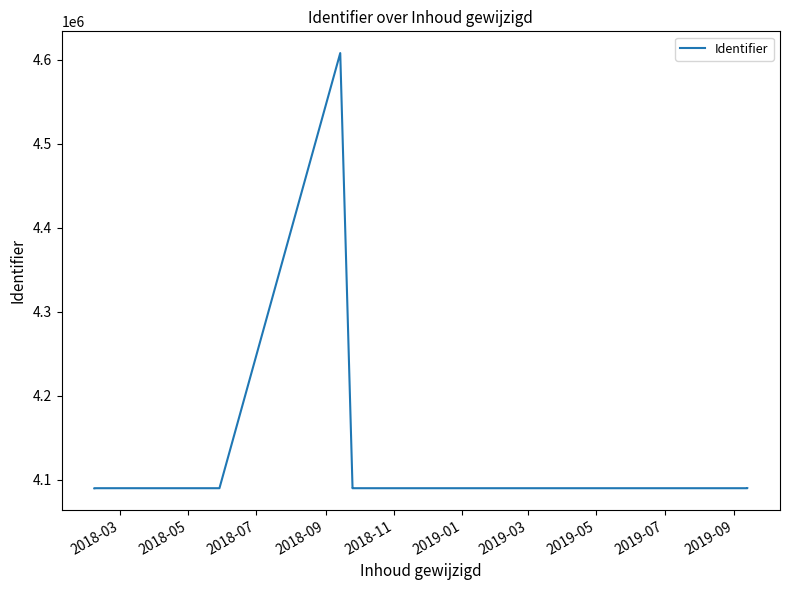

How many lines are shown in the chart?

1